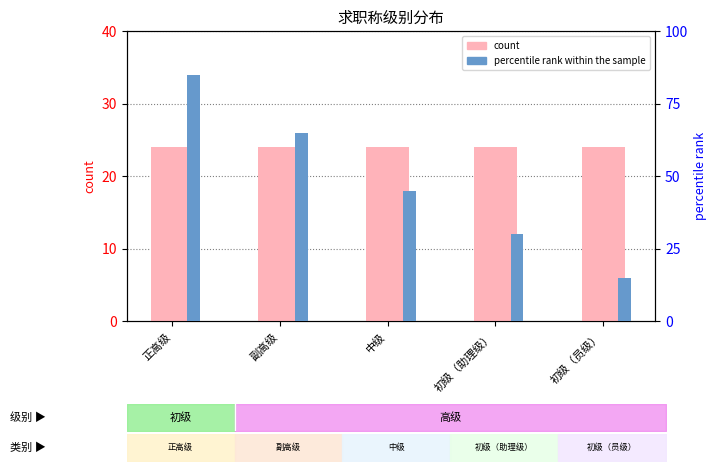

What is the difference between the percentile rank within the sample values at 初级（员级） and 初级（助理级）?

15